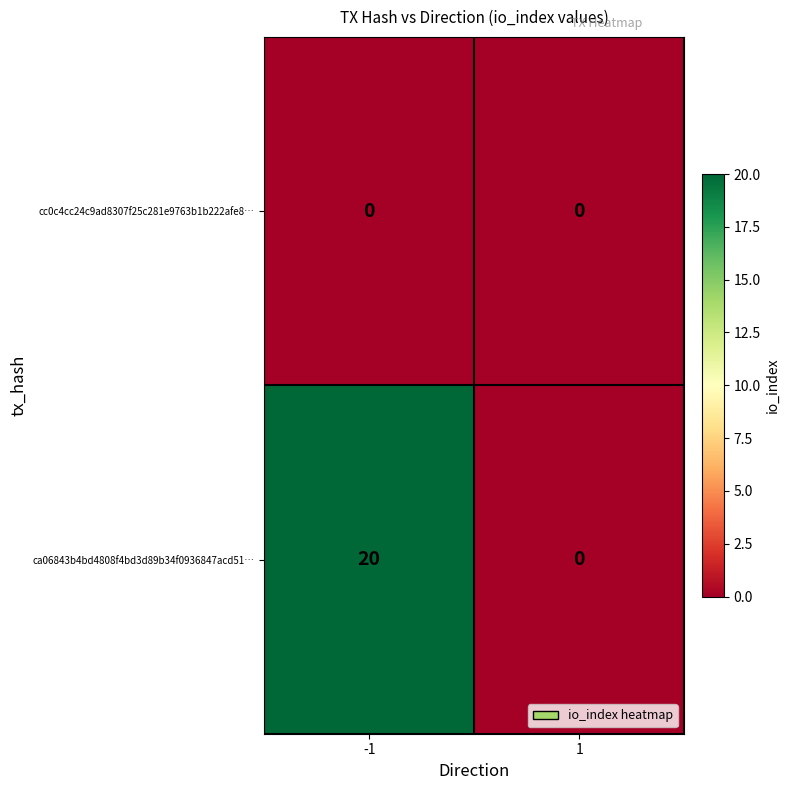

List the series in order of their peak value, lowest first.

cc0c4cc24c9ad8307f25c281e9763b1b222afe8…, ca06843b4bd4808f4bd3d89b34f0936847acd51…